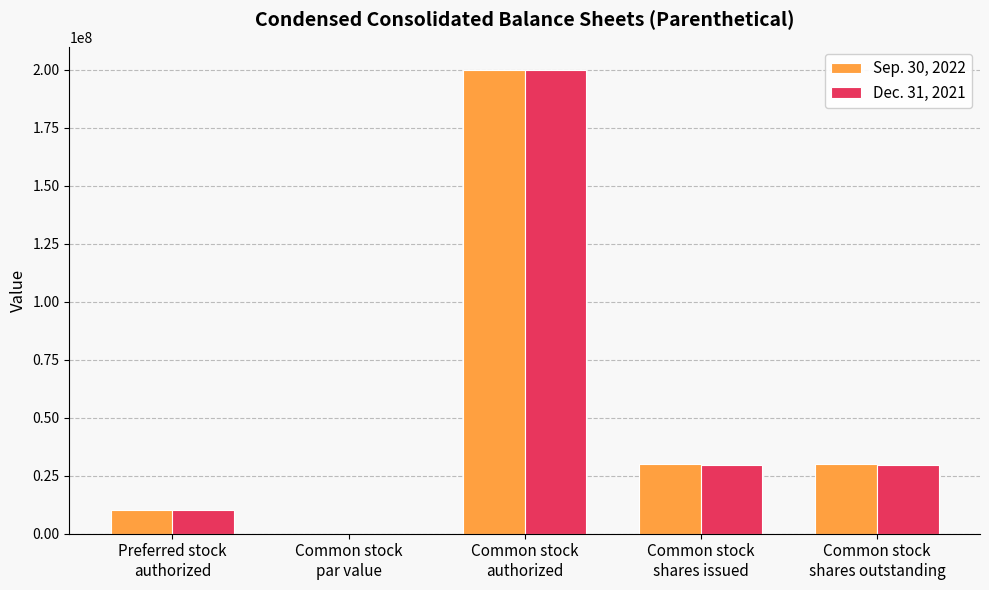

What is the maximum value shown in the chart?

200000000.0